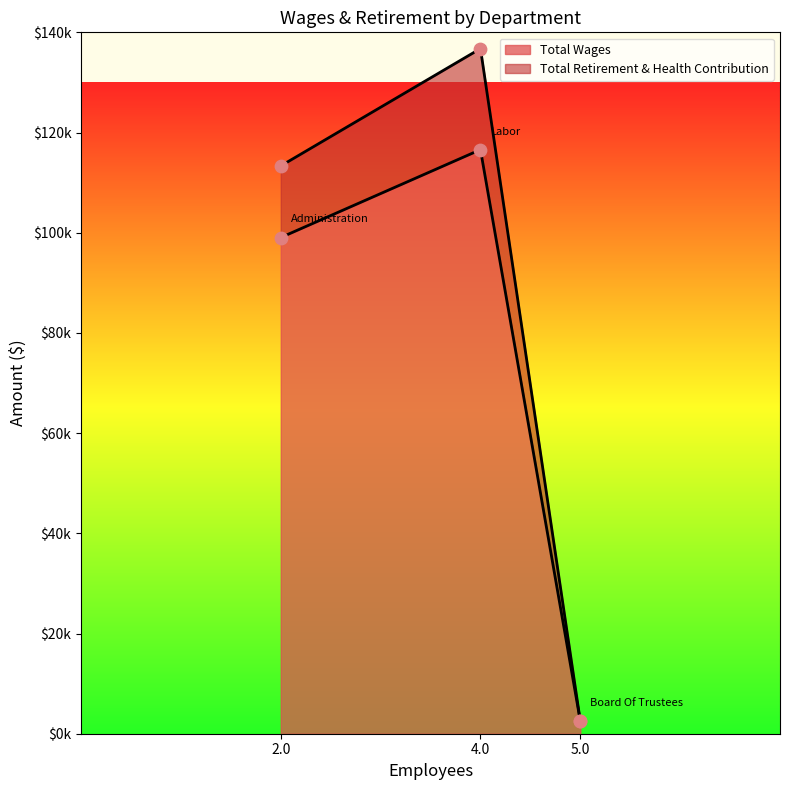

At how many categories does at least one series exceed 46475?

2